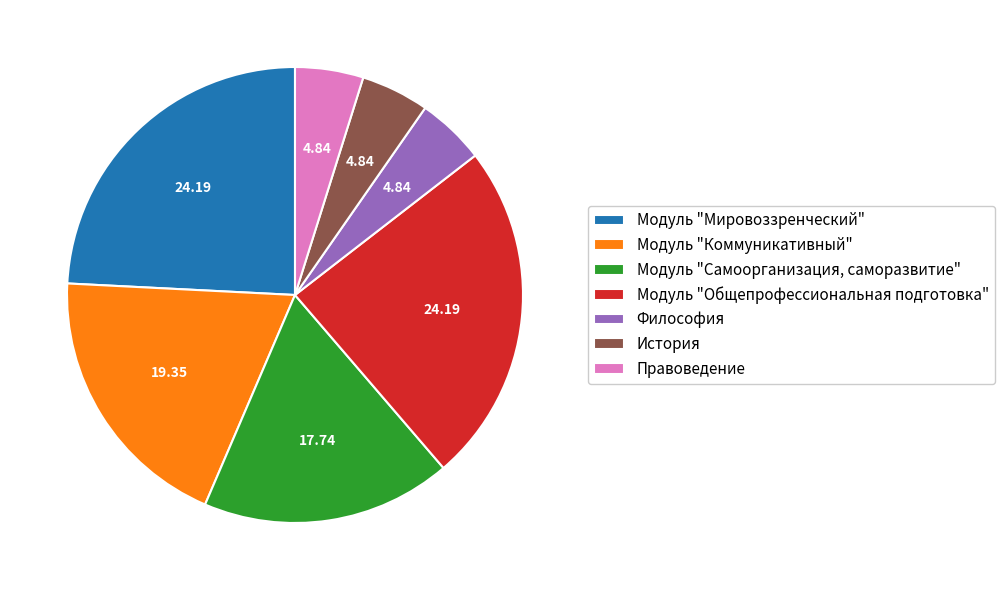

Which has a higher value, Правоведение or Модуль "Коммуникативный"?

Модуль "Коммуникативный"